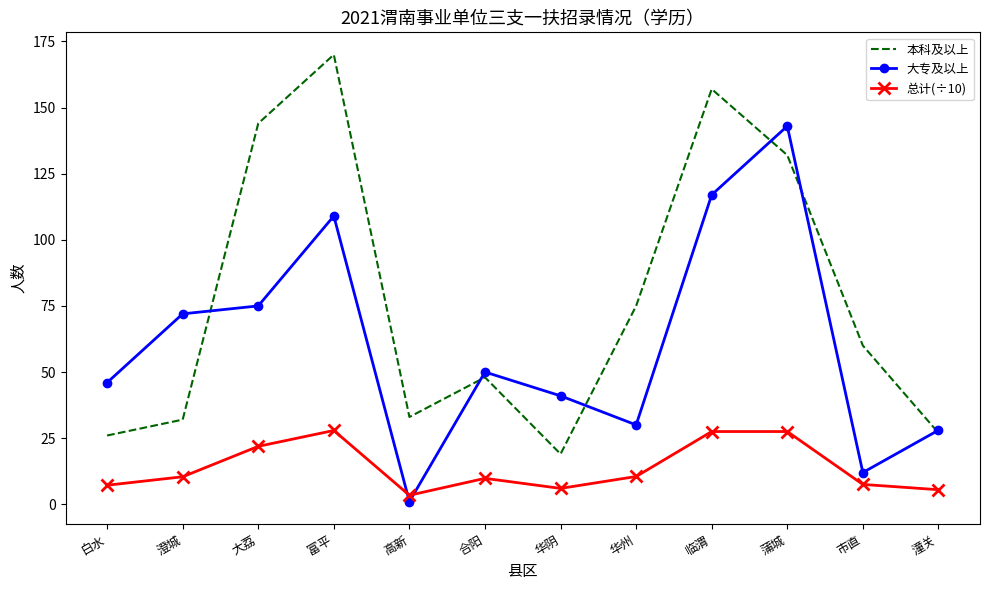

What is the lowest value of the 大专及以上 series?

1.0